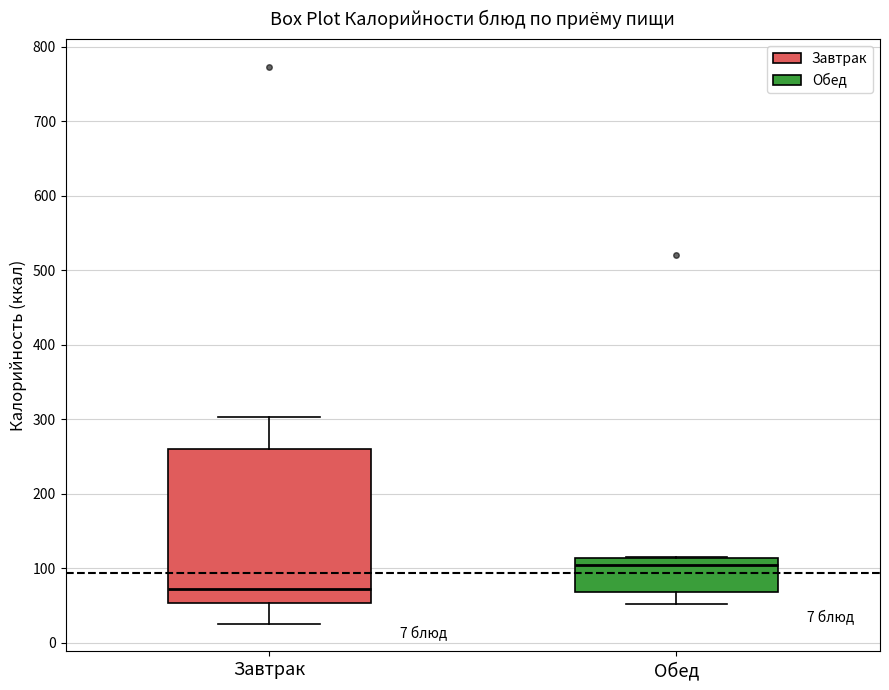

Comparing the boxes themselves (not the whiskers), which one is the tallest?

Завтрак